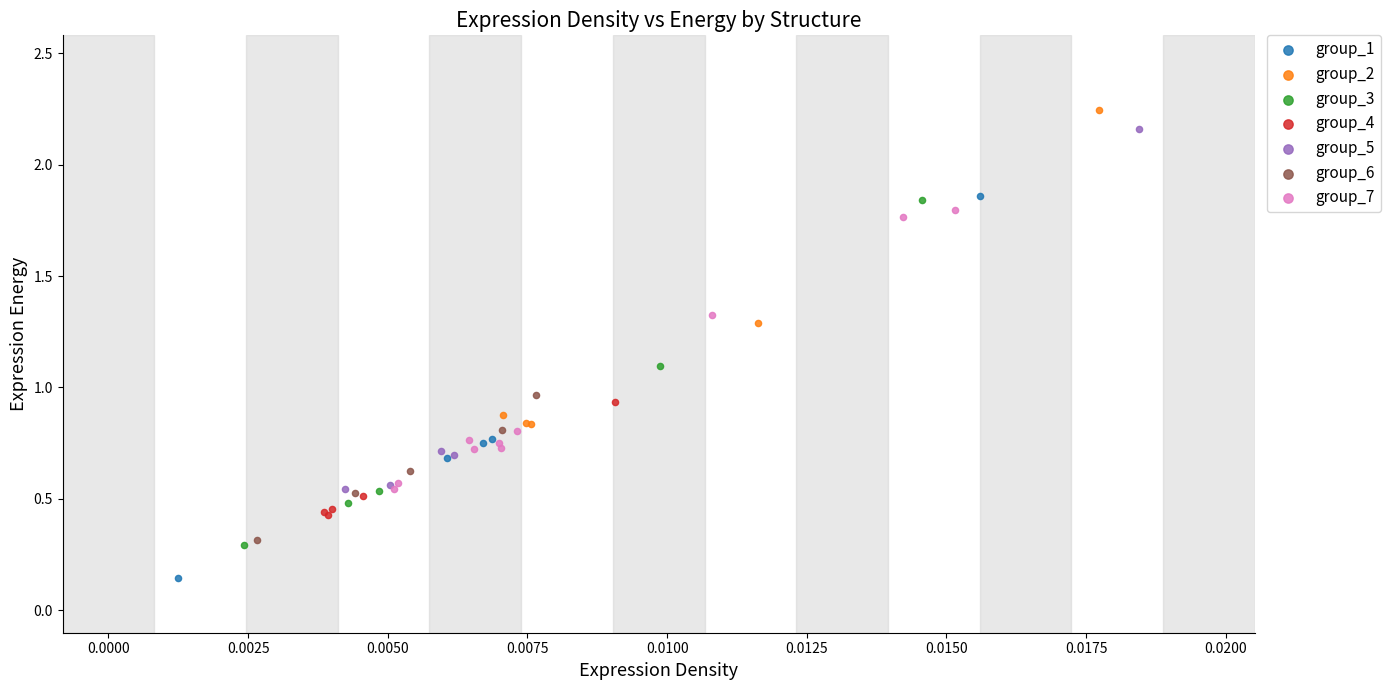

Which series reaches the minimum Y coordinate?

group_1